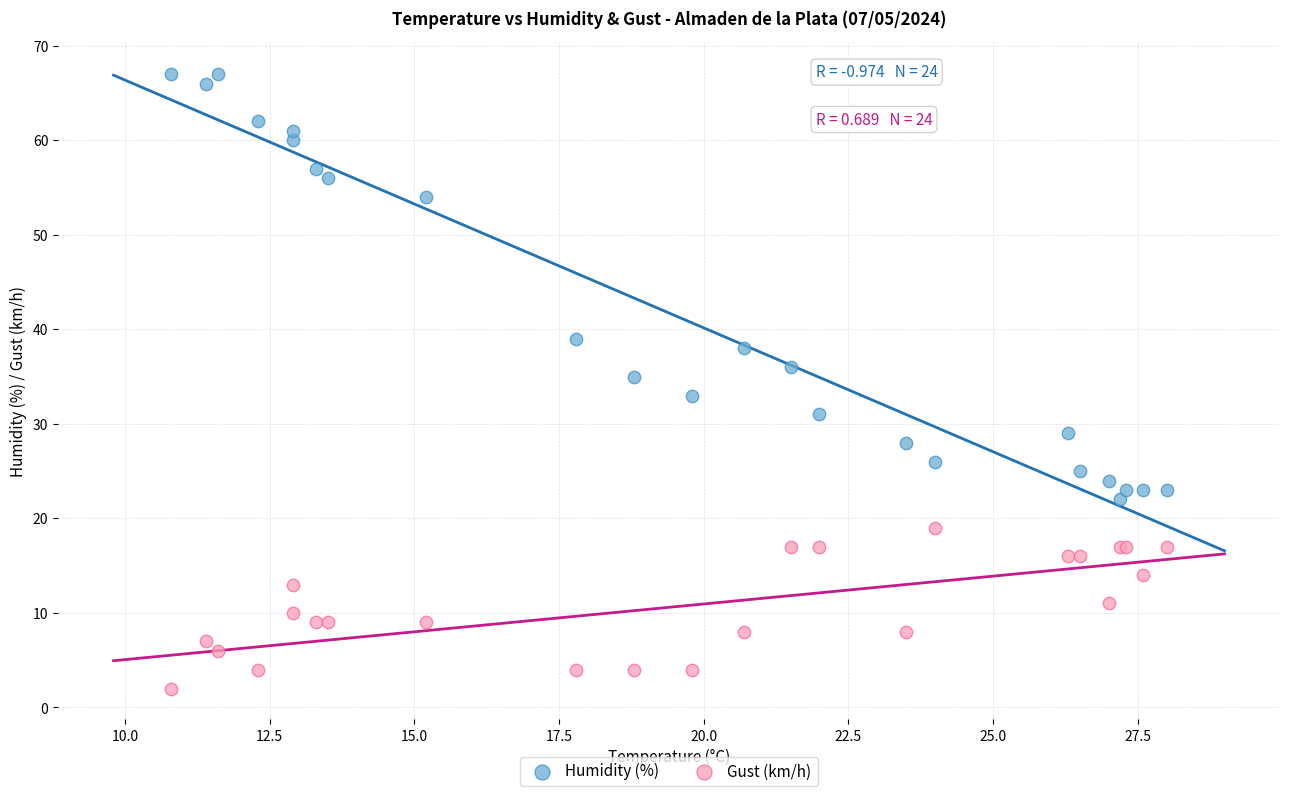

Which series has the largest Y range (max minus min)?

Humidity (%)